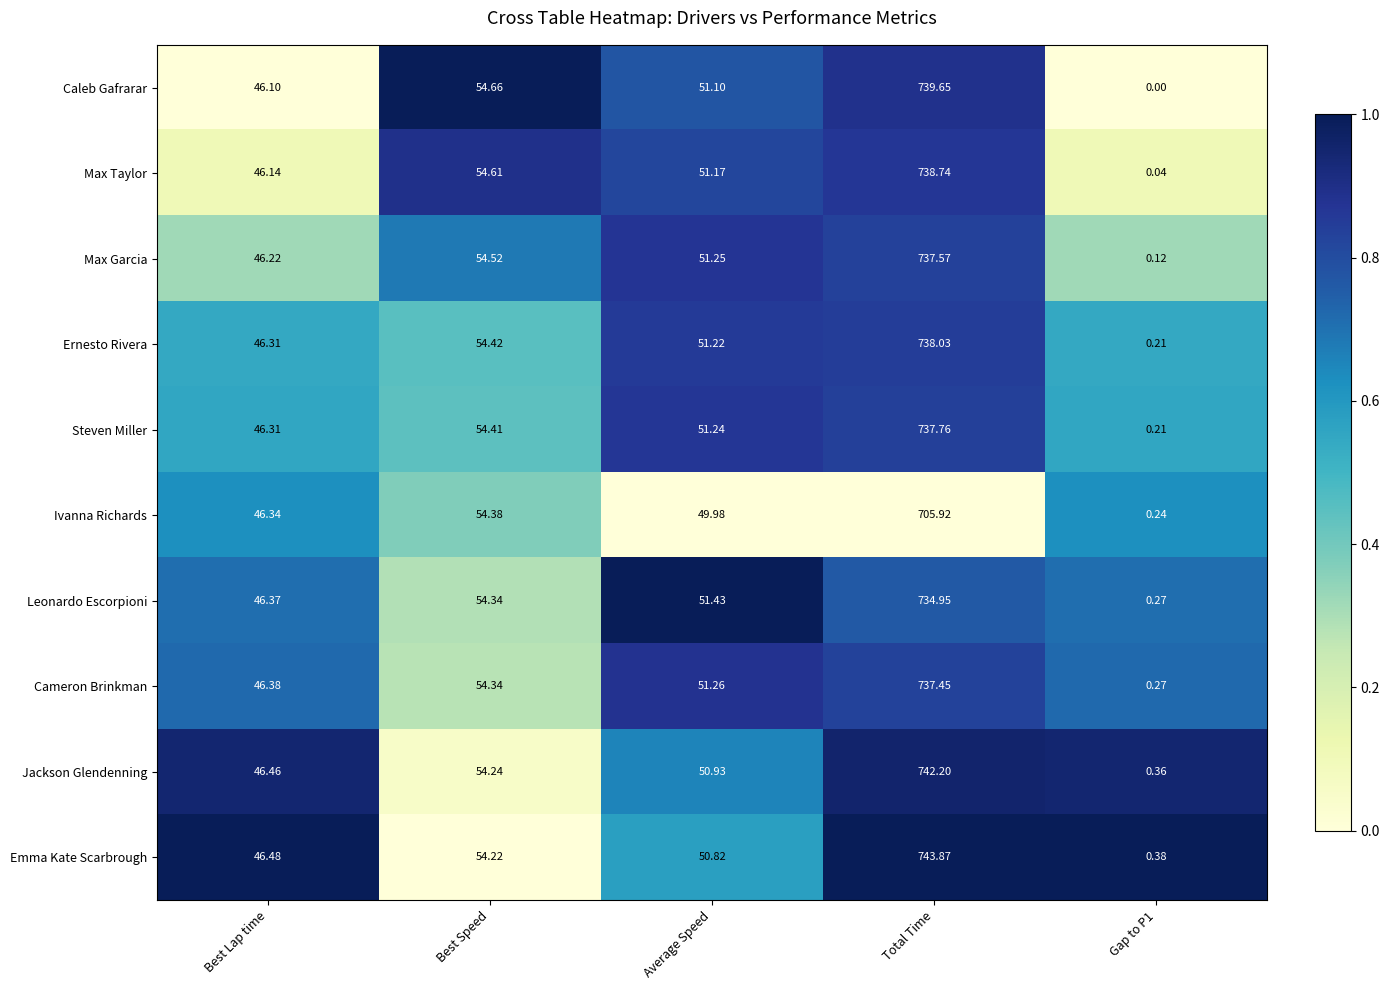

Rank the series by their maximum value, from highest to lowest.

Emma Kate Scarbrough, Jackson Glendenning, Caleb Gafrarar, Max Taylor, Ernesto Rivera, Steven Miller, Max Garcia, Cameron Brinkman, Leonardo Escorpioni, Ivanna Richards